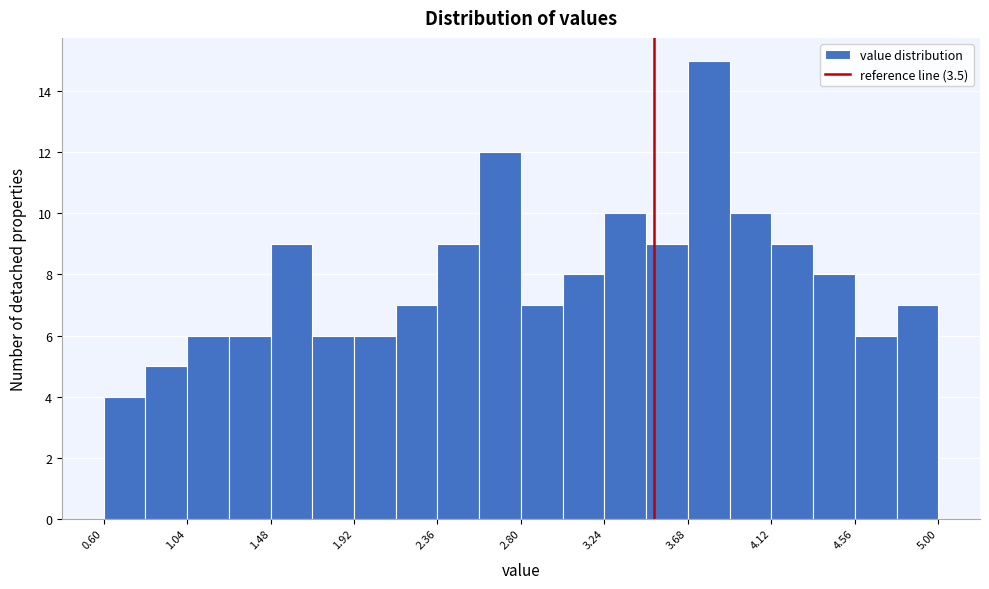

Reading left to right, list every bar in this chart as the range it spans on the x-axis followed by its height. Neither the bar edges nor the heights are printed on the chart, so give them approximately, as read against the axes.

0.60 to 0.82: 4
0.82 to 1.04: 5
1.04 to 1.26: 6
1.26 to 1.48: 6
1.48 to 1.70: 9
1.70 to 1.92: 6
1.92 to 2.14: 6
2.14 to 2.36: 7
2.36 to 2.58: 9
2.58 to 2.80: 12
2.80 to 3.02: 7
3.02 to 3.24: 8
3.24 to 3.46: 10
3.46 to 3.68: 9
3.68 to 3.90: 15
3.90 to 4.12: 10
4.12 to 4.34: 9
4.34 to 4.56: 8
4.56 to 4.78: 6
4.78 to 5.00: 7